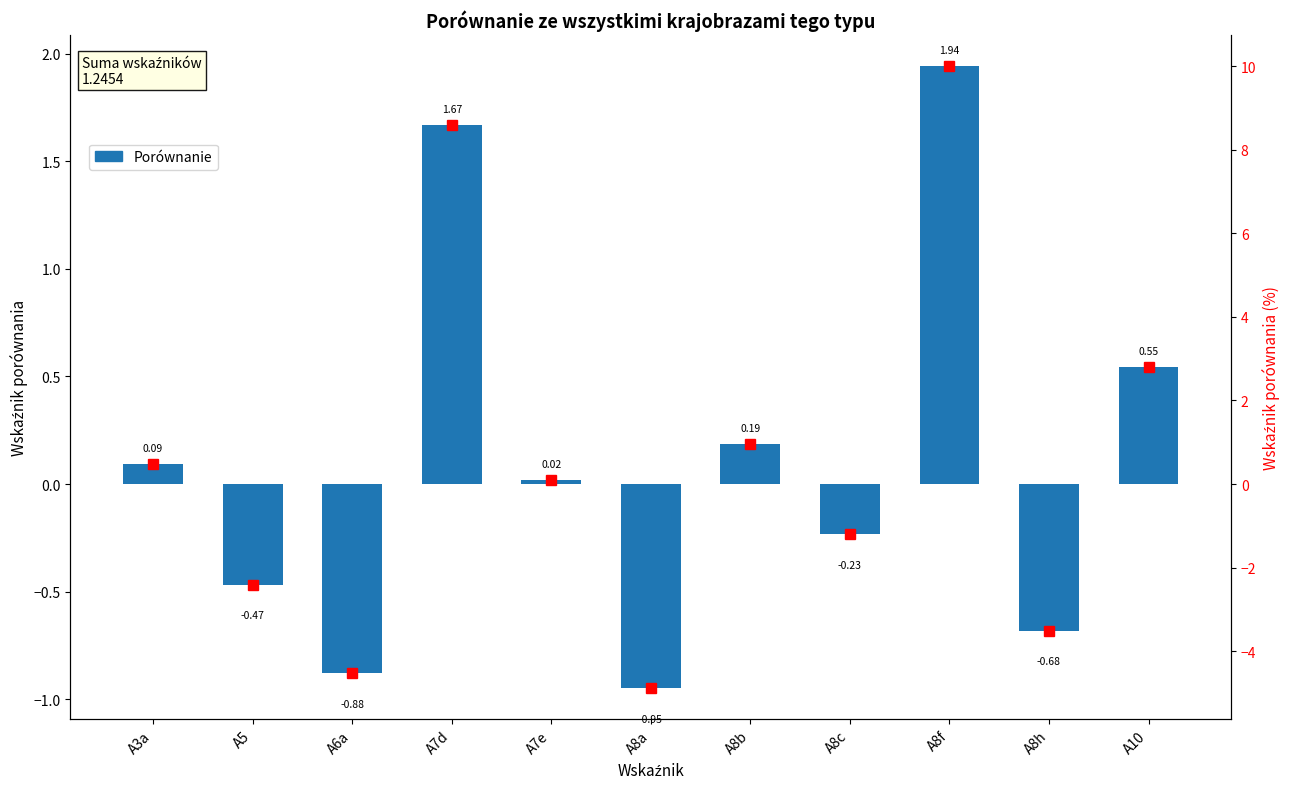

List the labels in order of value, largest first.

A8f, A7d, A10, A8b, A3a, A7e, A8c, A5, A8h, A6a, A8a